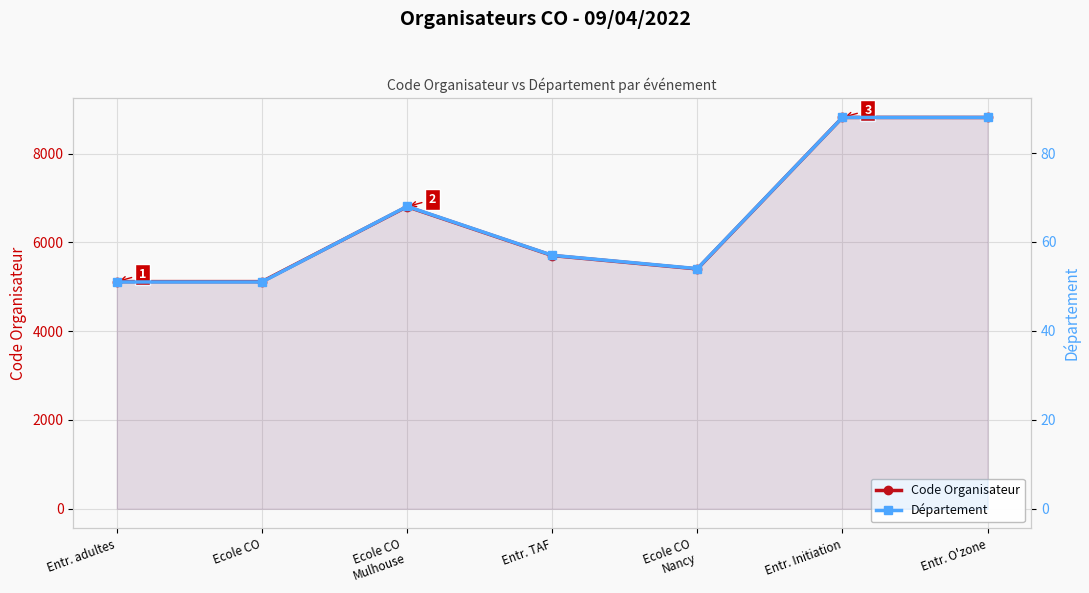

At which category does Département reach its first local valley?

Ecole CO
Nancy